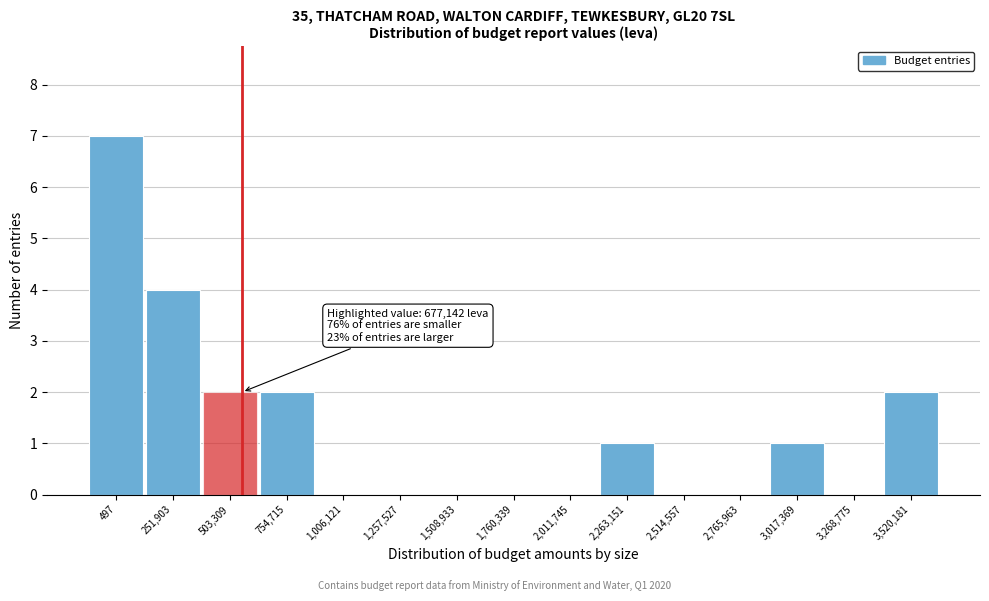

Reading left to right, what are all the values shown in this chart?

497=7	251,903=4	503,309=2	754,715=2	1,006,121=0	1,257,527=0	1,508,933=0	1,760,339=0	2,011,745=0	2,263,151=1	2,514,557=0	2,765,963=0	3,017,369=1	3,268,775=0	3,520,181=2